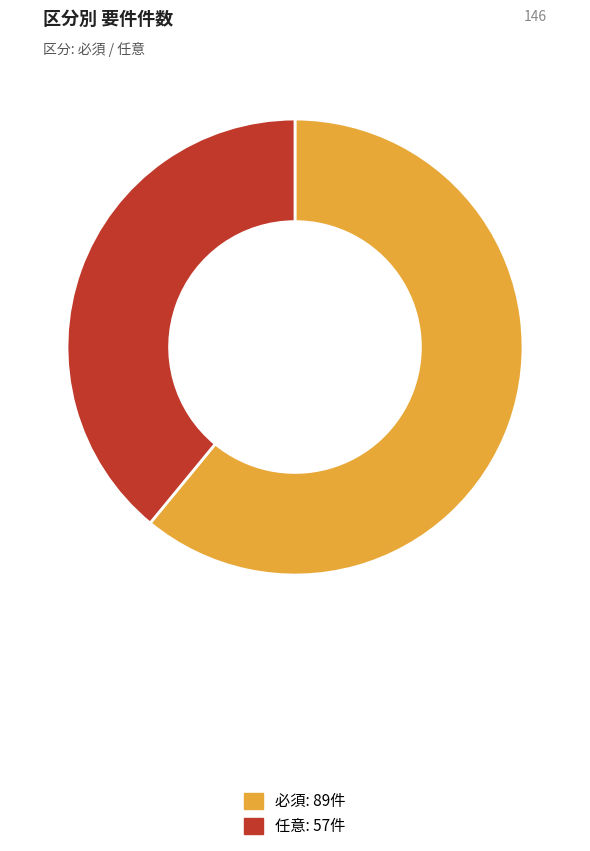

Rank the categories by value from lowest to highest.

任意, 必須